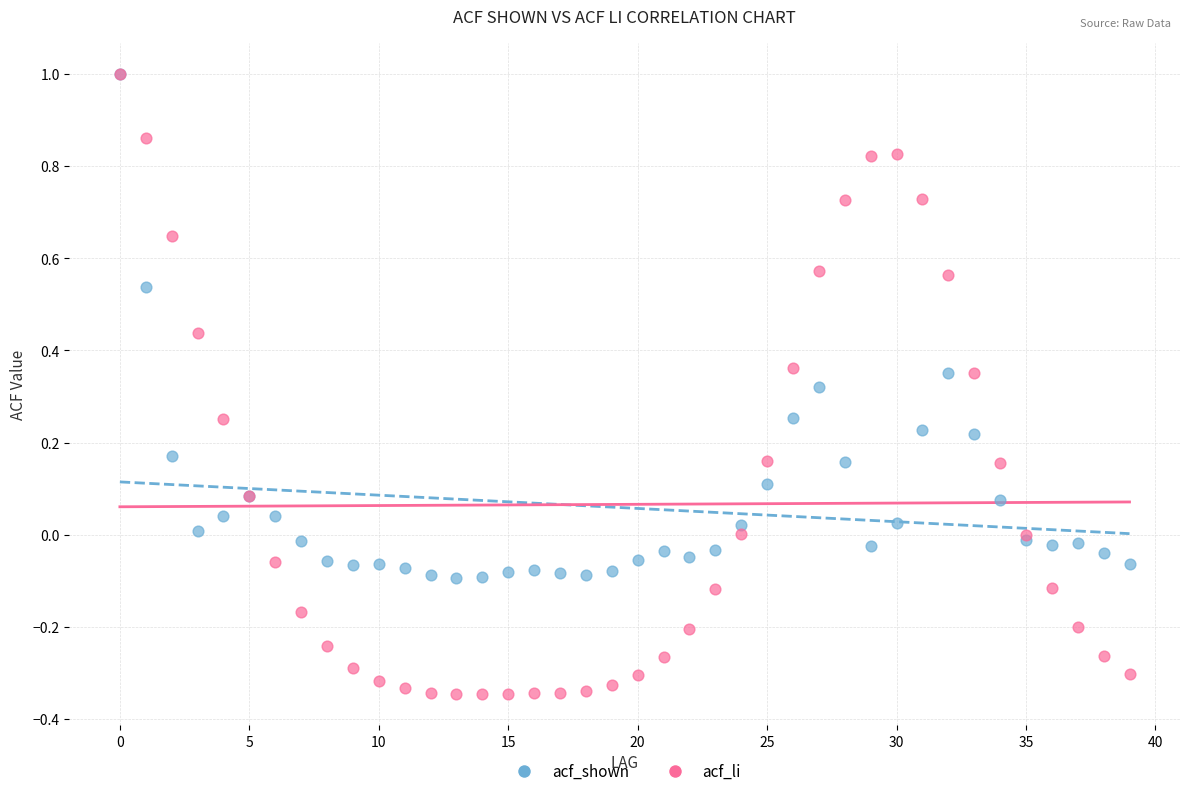

What are all the series names shown in the legend?

acf_shown, acf_li